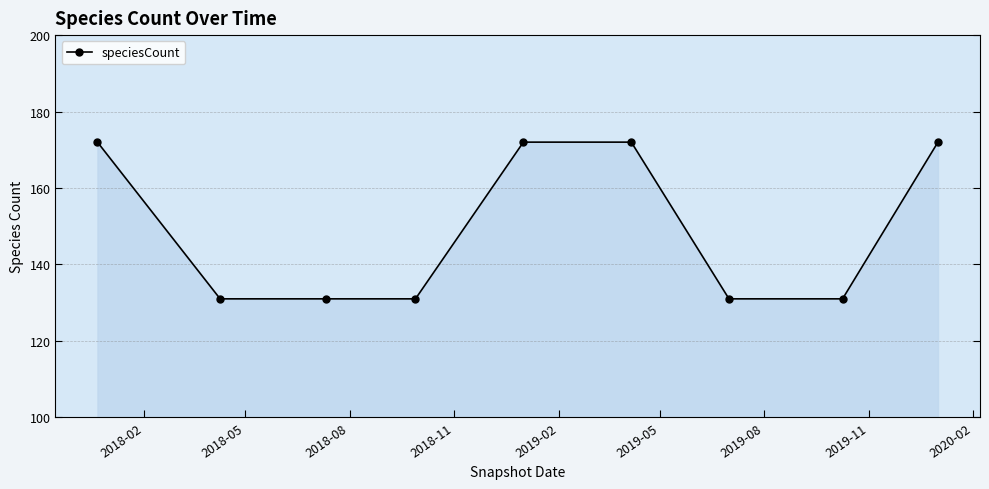

Reading left to right, transcribe all the data shown in this chart.

172	131	131	131	172	172	131	131	172